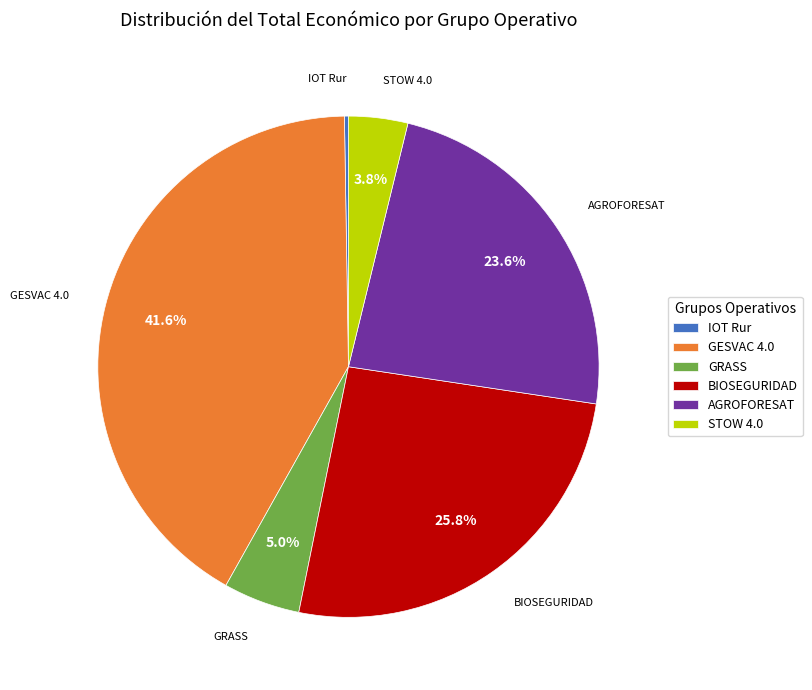

Approximately how many times larger is the value at GESVAC 4.0 compared to STOW 4.0?

10.9